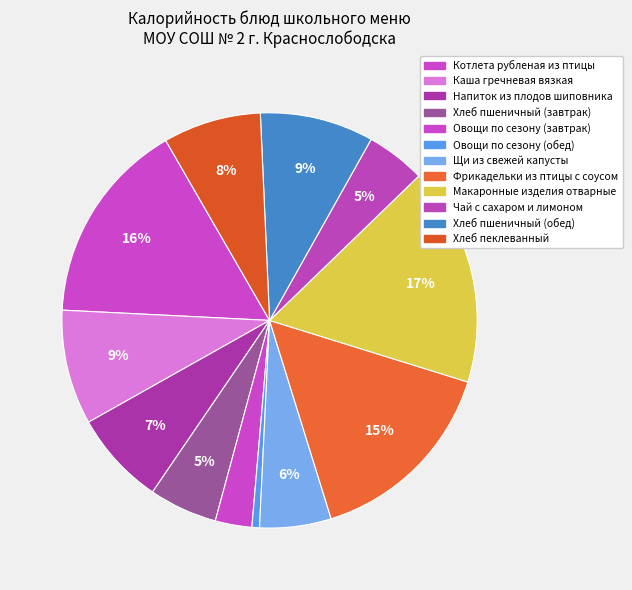

How many slices are in this pie chart?

12